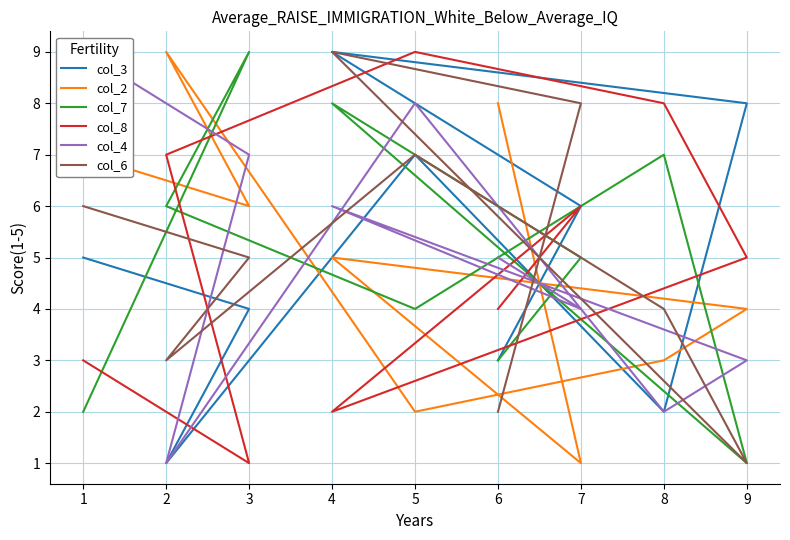

How many lines are shown in the chart?

6